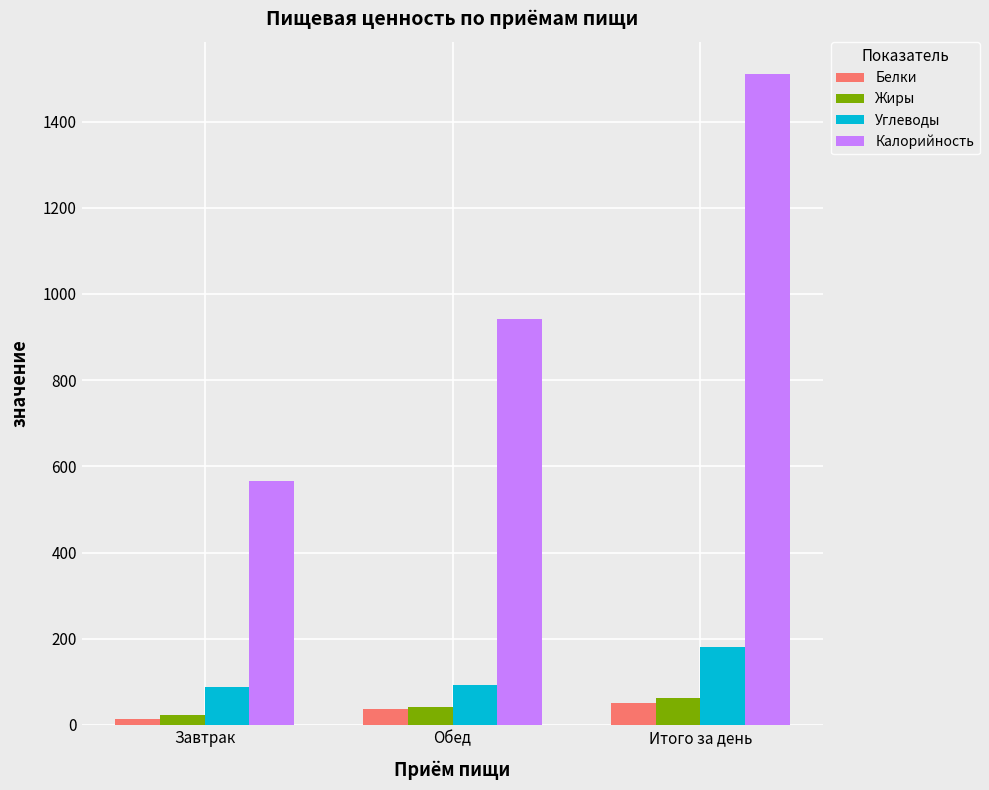

At which label does Калорийность first exceed 942?

Обед